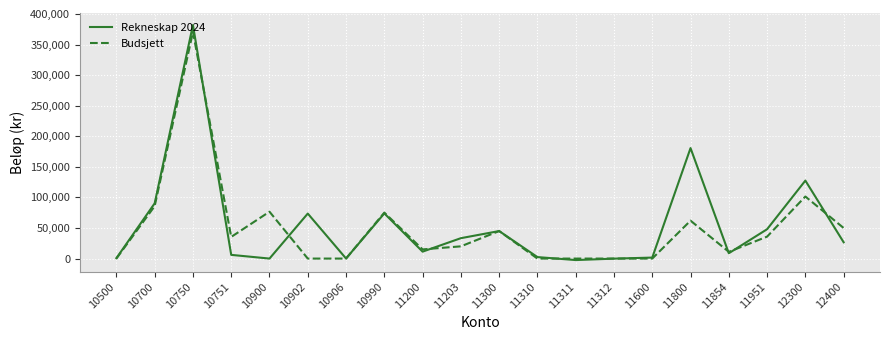

Where is the first local maximum for Budsjett?

10750